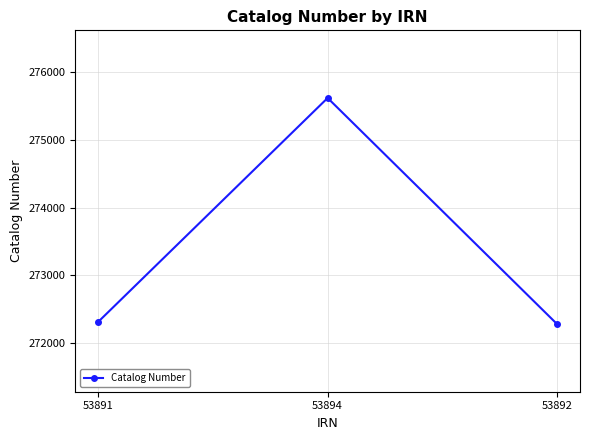

Reading right to left, transcribe all the data shown in this chart.

272280	275622	272313